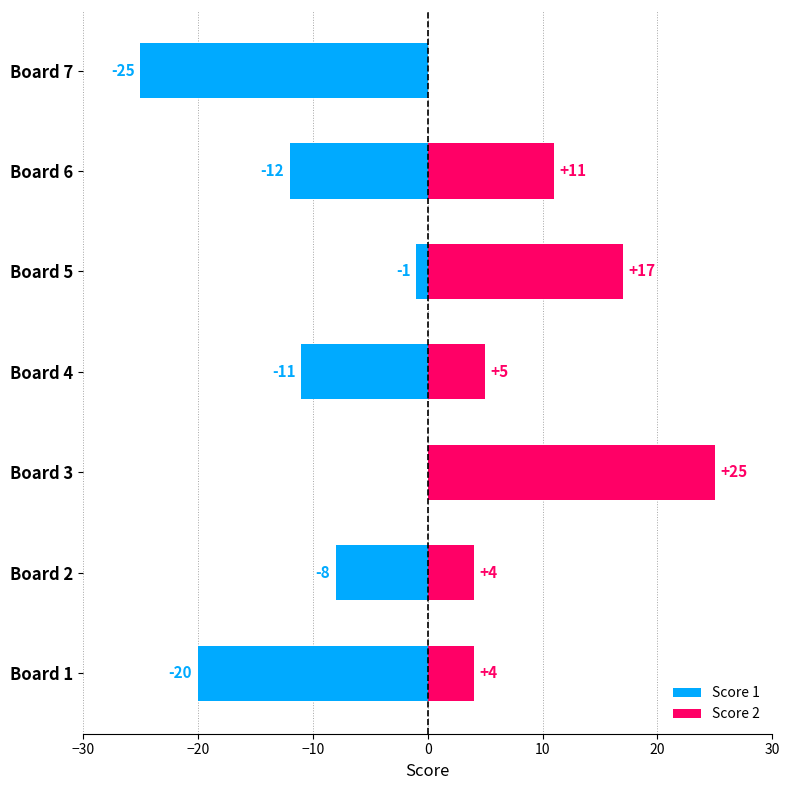

At Board 6, list the series in order from smallest to largest.

Score 1, Score 2